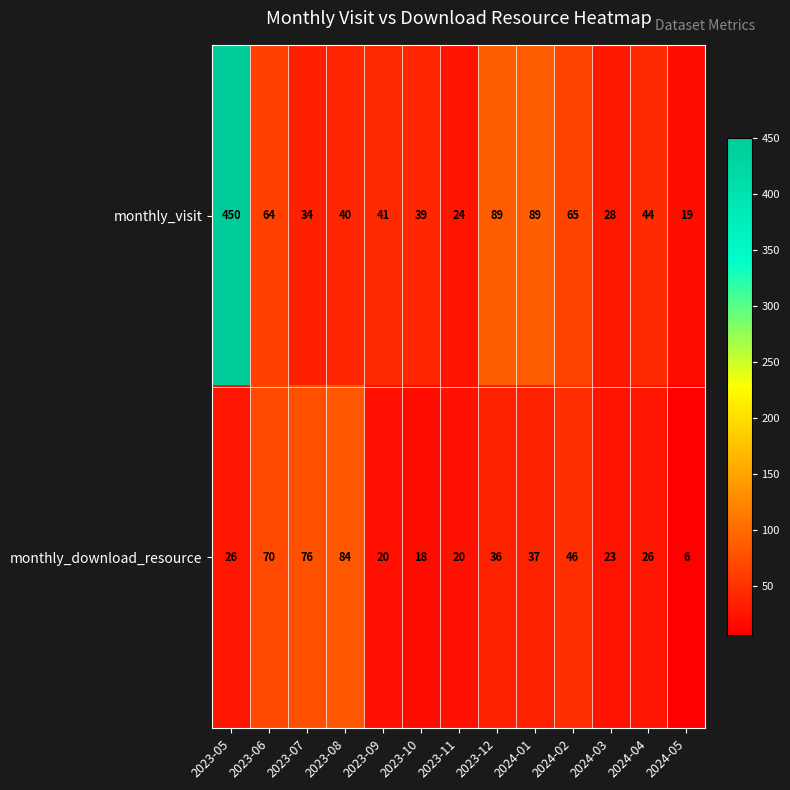

Which series changed the most between 2023-11 and 2024-03?

monthly_visit